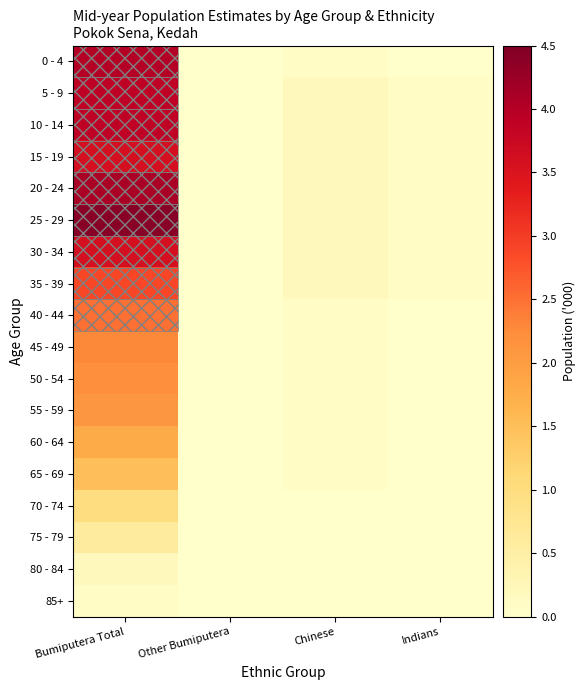

Reading left to right, list all the values displayed in this chart.

0 - 4: Bumiputera Total=4.0	Other Bumiputera=0.0	Chinese=0.1	Indians=0.0
5 - 9: Bumiputera Total=3.9	Other Bumiputera=0.0	Chinese=0.2	Indians=0.1
10 - 14: Bumiputera Total=3.9	Other Bumiputera=0.0	Chinese=0.2	Indians=0.1
15 - 19: Bumiputera Total=3.6	Other Bumiputera=0.0	Chinese=0.2	Indians=0.1
20 - 24: Bumiputera Total=4.1	Other Bumiputera=0.0	Chinese=0.2	Indians=0.1
25 - 29: Bumiputera Total=4.4	Other Bumiputera=0.0	Chinese=0.2	Indians=0.1
30 - 34: Bumiputera Total=3.6	Other Bumiputera=0.0	Chinese=0.2	Indians=0.1
35 - 39: Bumiputera Total=2.9	Other Bumiputera=0.0	Chinese=0.2	Indians=0.1
40 - 44: Bumiputera Total=2.5	Other Bumiputera=0.0	Chinese=0.1	Indians=0.0
45 - 49: Bumiputera Total=2.3	Other Bumiputera=0.0	Chinese=0.1	Indians=0.0
50 - 54: Bumiputera Total=2.2	Other Bumiputera=0.0	Chinese=0.1	Indians=0.0
55 - 59: Bumiputera Total=2.1	Other Bumiputera=0.0	Chinese=0.1	Indians=0.0
60 - 64: Bumiputera Total=1.8	Other Bumiputera=0.0	Chinese=0.1	Indians=0.0
65 - 69: Bumiputera Total=1.5	Other Bumiputera=0.0	Chinese=0.1	Indians=0.0
70 - 74: Bumiputera Total=1.0	Other Bumiputera=0.0	Chinese=0.0	Indians=0.0
75 - 79: Bumiputera Total=0.6	Other Bumiputera=0.0	Chinese=0.0	Indians=0.0
80 - 84: Bumiputera Total=0.2	Other Bumiputera=0.0	Chinese=0.0	Indians=0.0
85+: Bumiputera Total=0.1	Other Bumiputera=0.0	Chinese=0.0	Indians=0.0